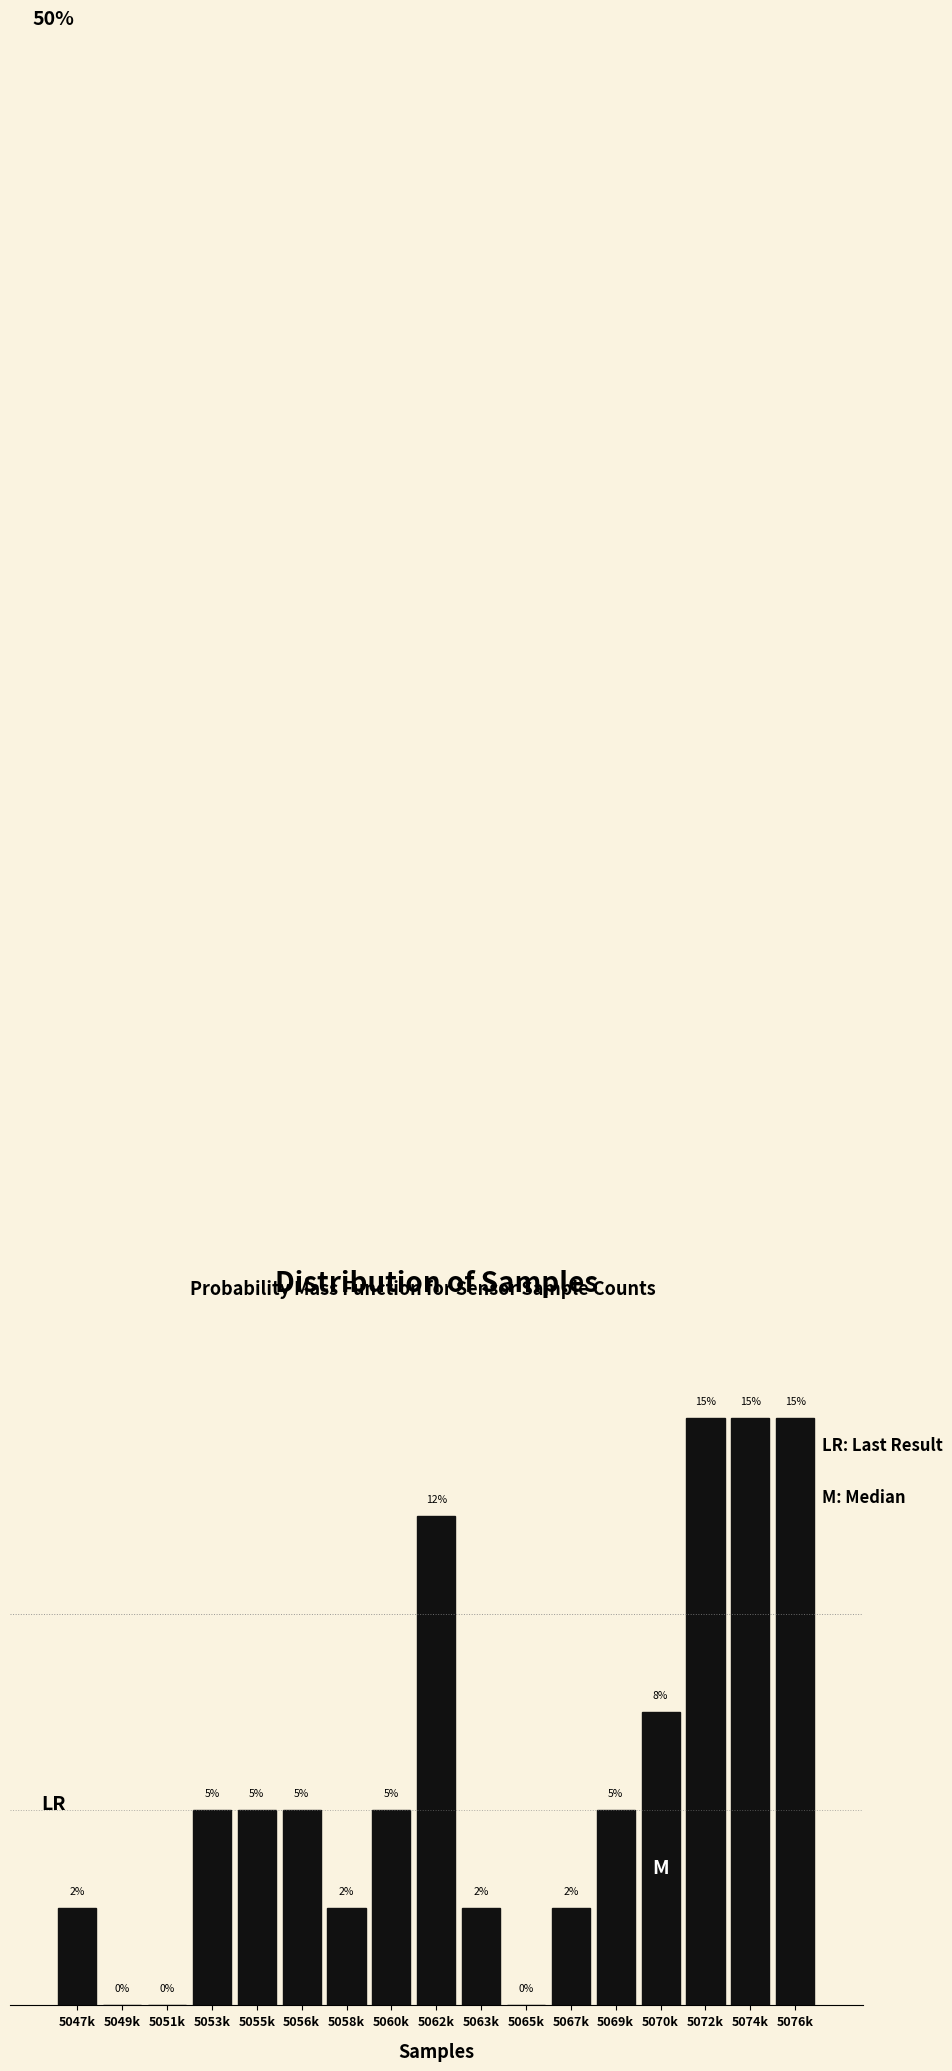

Between 5047k and 5049k, which is larger?

5047k